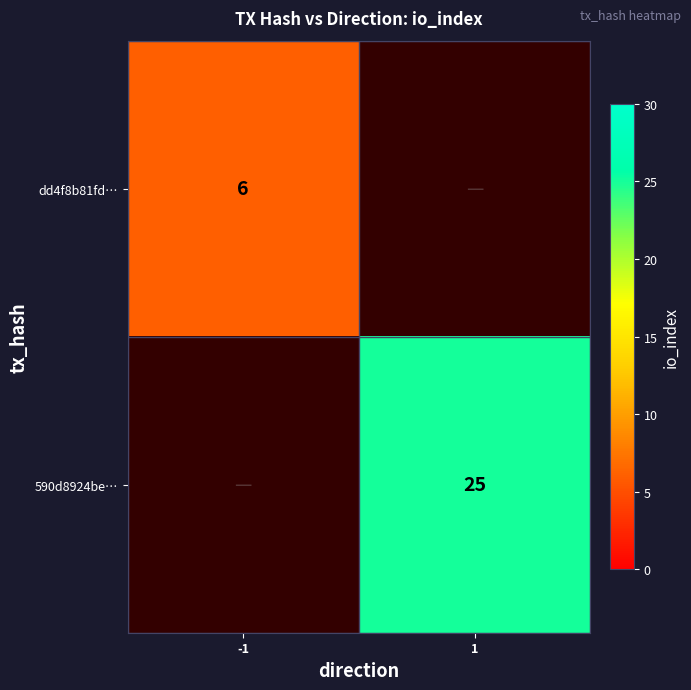

Is it true that dd4f8b81fd… equals 10 at -1?

False